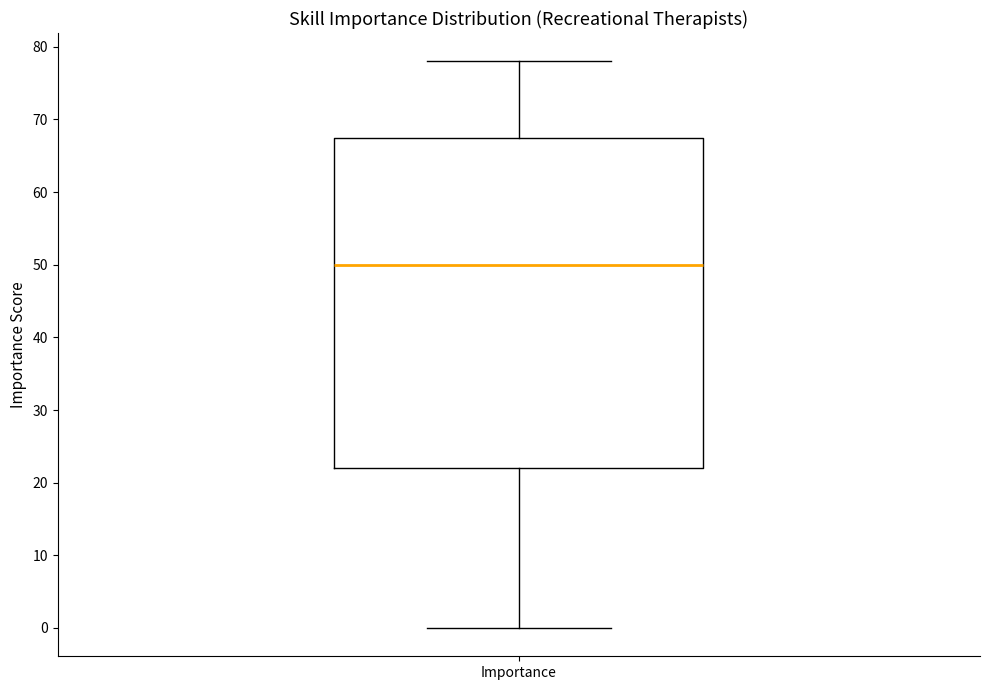

Transcribe this box plot: give where the median line is, the range the box spans, and where the two whiskers end, as read against the y-axis. The values are not printed on the chart, so give them approximately, as read against the axis.

median 50, box 22 to 68, whiskers 0 to 78